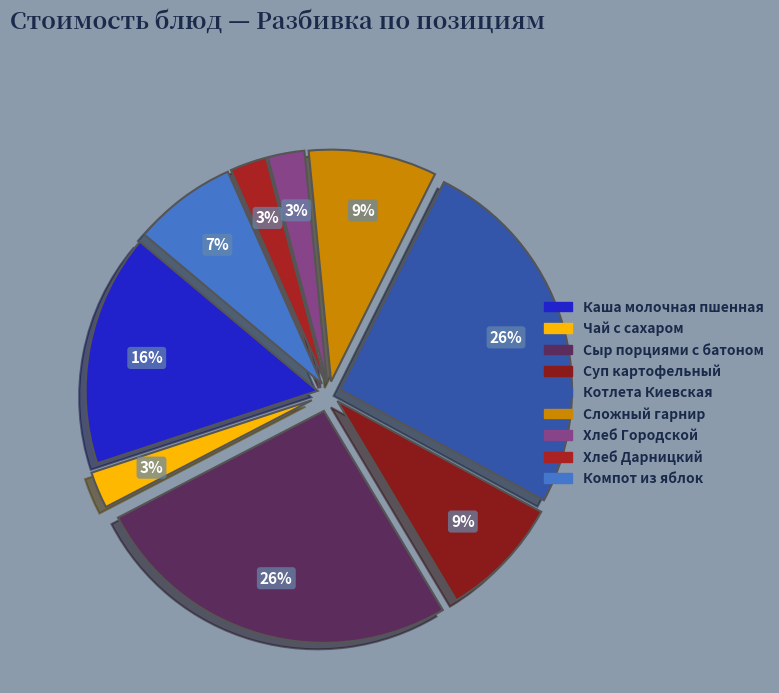

True or false: Суп картофельный accounts for 9% of the total.

True